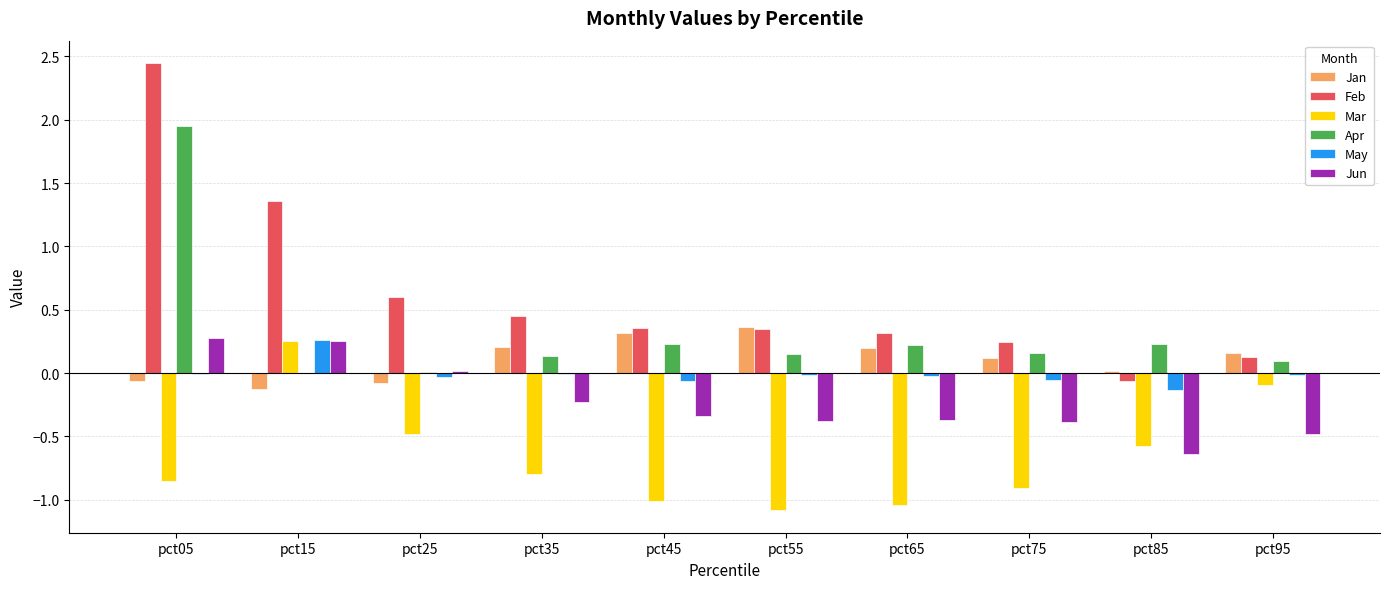

At which label does Apr reach its peak?

pct05